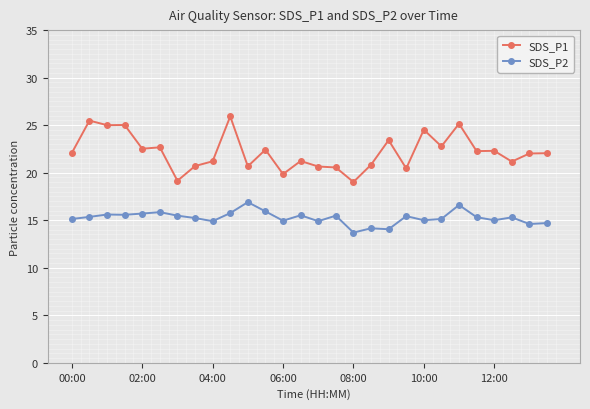

True or false: SDS_P2 has more than 0 interior local peaks.

True